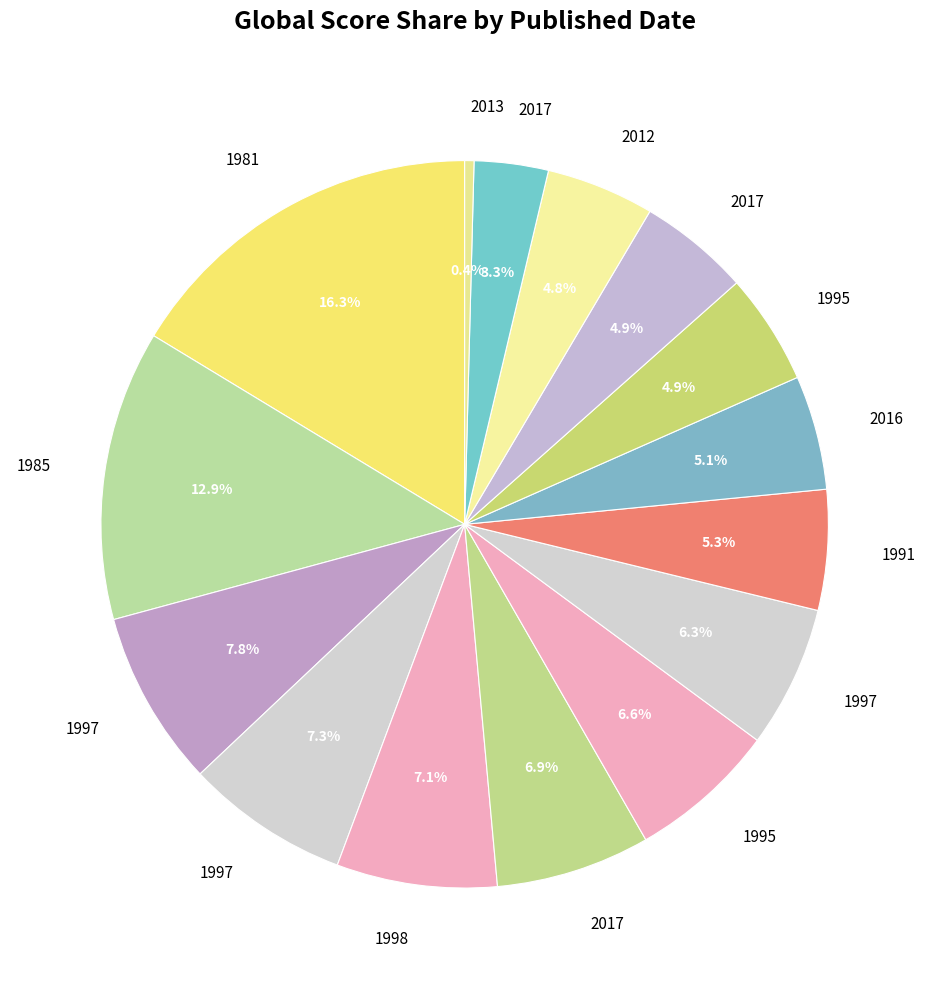

Which category has the biggest portion of the pie?

1981